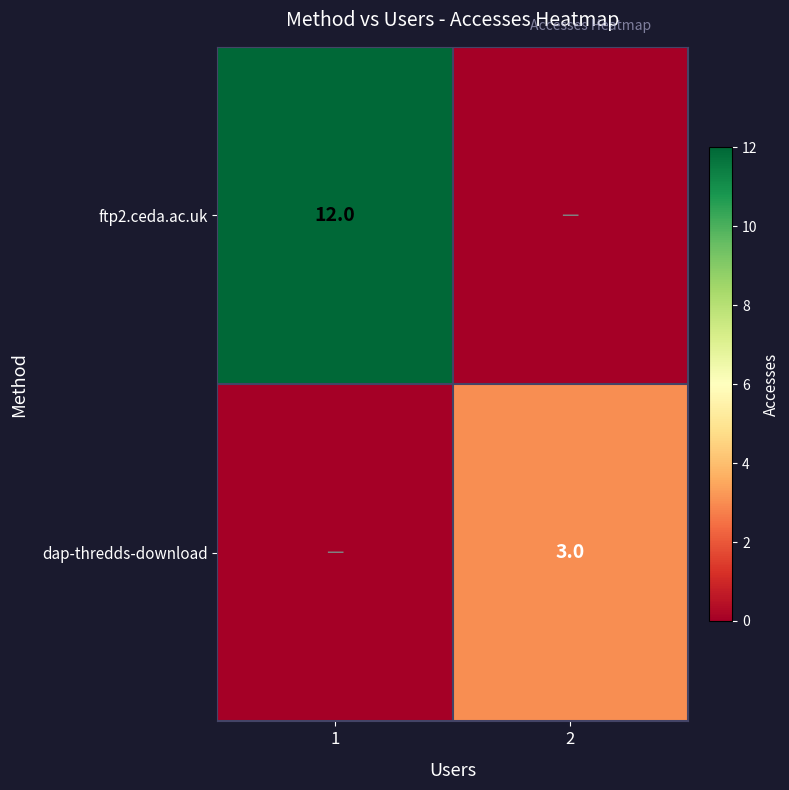

True or false: dap-thredds-download has a value of 3 at 2.

True